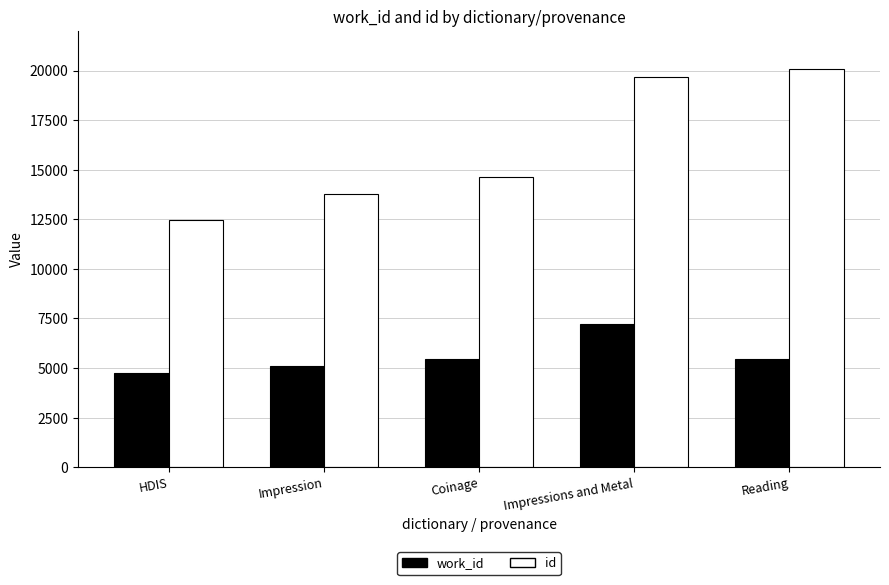

Does the chart contain any negative values?

No